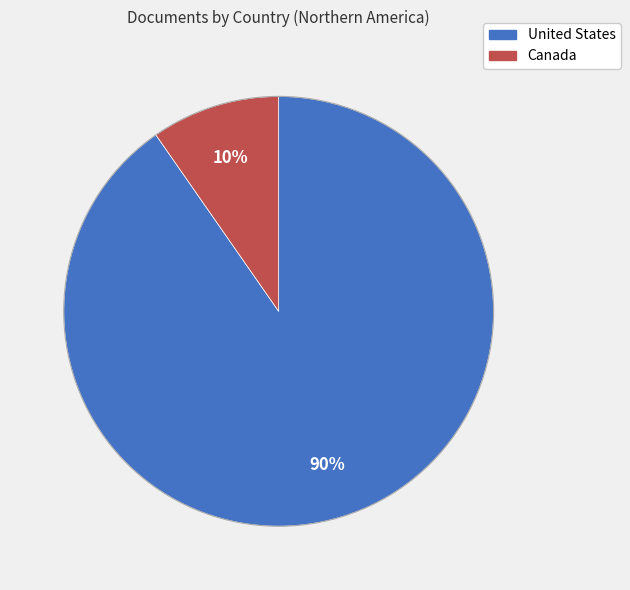

What is the smallest slice in the pie chart?

Canada